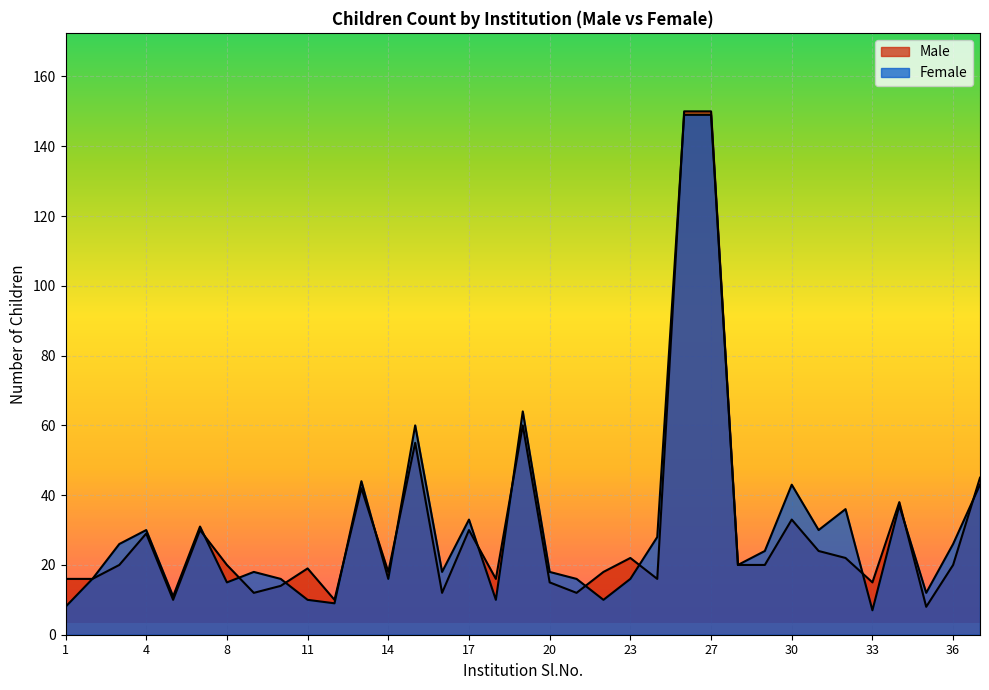

What is the value of the Female point at the 17th from the left?

10